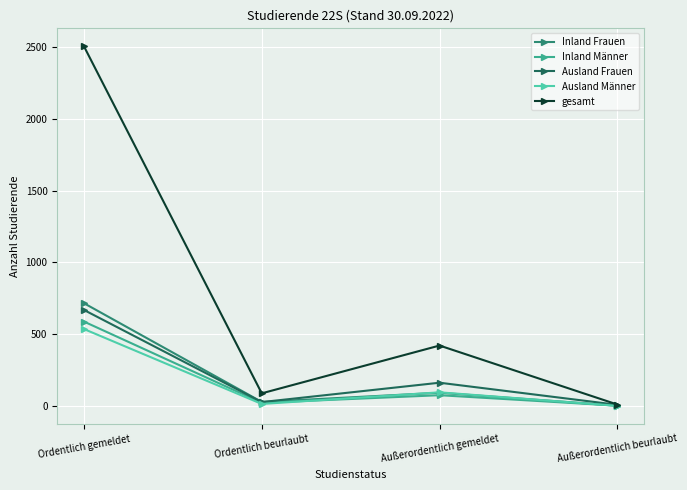

Is the value of Ausland Frauen at Ordentlich gemeldet greater than the value of Ausland Männer at Außerordentlich beurlaubt?

Yes